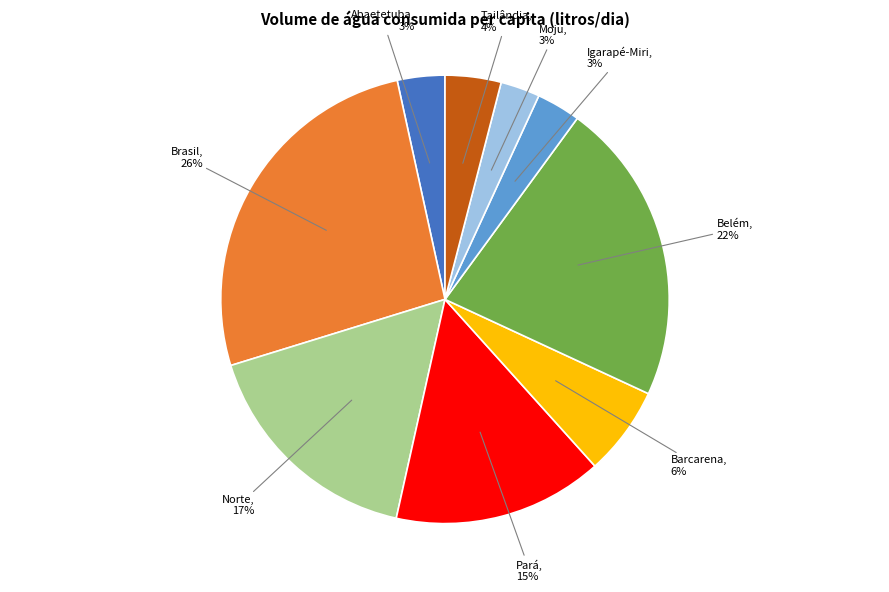

Is there any slice that represents more than half of the pie?

No